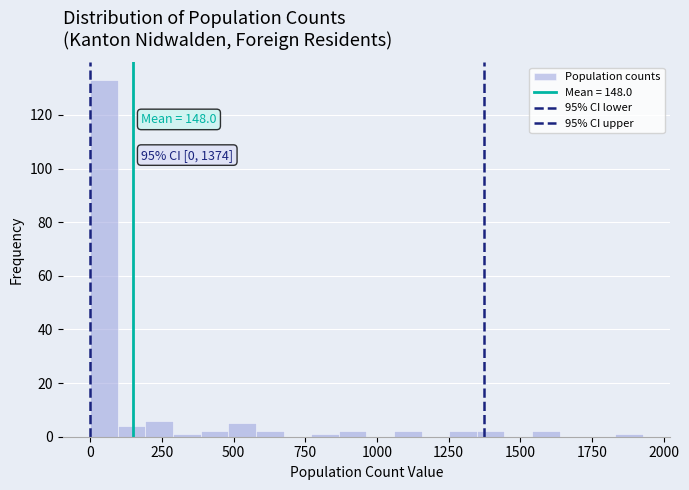

Read against the x-axis, roughly where is the centre of the tallest bar?

50